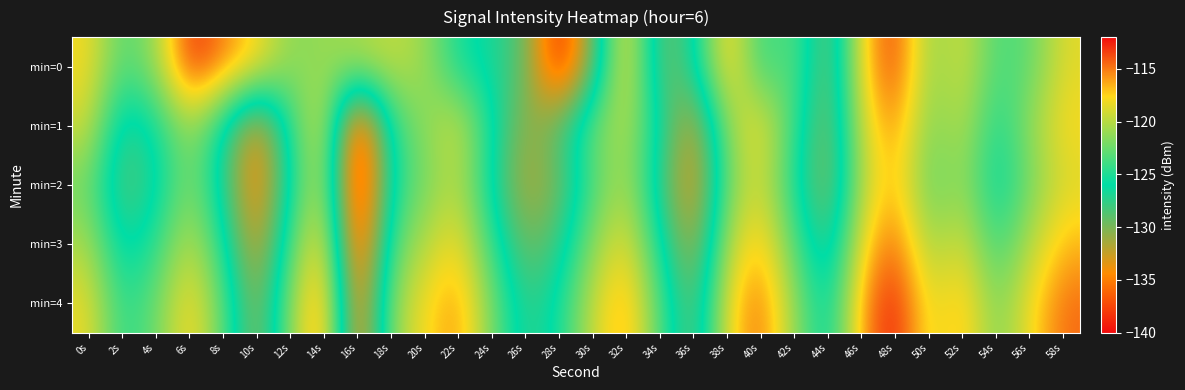

Reading left to right, list all the values displayed in this chart.

min=0: 0s=-117.9	2s=-123.5	4s=-121.0	6s=-112.7	8s=-115.1	10s=-117.6	12s=-121.6	14s=-121.1	16s=-120.3	18s=-119.6	20s=-120.8	22s=-125.5	24s=-126.7	26s=-129.4	28s=-139.5	30s=-129.5	32s=-117.0	34s=-130.0	36s=-126.9	38s=-116.5	40s=-124.8	42s=-122.6	44s=-130.9	46s=-117.4	48s=-113.2	50s=-121.6	52s=-119.0	54s=-123.7	56s=-122.8	58s=-118.6
min=1: 0s=-119.1	2s=-127.8	4s=-125.8	6s=-120.5	8s=-126.3	10s=-134.7	12s=-124.5	14s=-118.1	16s=-139.7	18s=-124.6	20s=-121.3	22s=-118.9	24s=-125.7	26s=-131.2	28s=-128.5	30s=-122.3	32s=-119.9	34s=-126.5	36s=-133.2	38s=-121.1	40s=-117.7	42s=-124.3	44s=-131.0	46s=-118.8	48s=-115.4	50s=-122.1	52s=-119.8	54s=-125.4	56s=-121.1	58s=-117.8
min=2: 0s=-122.5	2s=-129.1	4s=-126.8	6s=-121.5	8s=-127.1	10s=-135.8	12s=-125.5	14s=-119.1	16s=-140.8	18s=-125.5	20s=-122.1	22s=-119.8	24s=-126.5	26s=-132.1	28s=-129.8	30s=-123.5	32s=-120.1	34s=-127.8	36s=-134.5	38s=-122.1	40s=-118.8	42s=-125.5	44s=-131.1	46s=-119.8	48s=-116.5	50s=-123.1	52s=-120.8	54s=-126.5	56s=-122.1	58s=-118.8
min=3: 0s=-120.3	2s=-127.0	4s=-124.7	6s=-119.3	8s=-125.0	10s=-133.7	12s=-123.3	14s=-117.0	16s=-138.7	18s=-123.3	20s=-120.0	22s=-117.7	24s=-124.3	26s=-130.0	28s=-127.7	30s=-121.3	32s=-118.0	34s=-125.7	36s=-132.3	38s=-120.0	40s=-116.7	42s=-123.3	44s=-129.0	46s=-117.7	48s=-114.3	50s=-121.0	52s=-118.7	54s=-124.3	56s=-120.0	58s=-116.7
min=4: 0s=-118.2	2s=-124.9	4s=-122.6	6s=-117.2	8s=-122.9	10s=-131.6	12s=-121.2	14s=-114.9	16s=-136.6	18s=-121.2	20s=-117.9	22s=-115.6	24s=-122.2	26s=-127.9	28s=-125.6	30s=-119.2	32s=-115.9	34s=-123.6	36s=-130.2	38s=-117.9	40s=-114.6	42s=-121.2	44s=-126.9	46s=-115.6	48s=-112.2	50s=-118.9	52s=-116.6	54s=-122.2	56s=-117.9	58s=-114.6